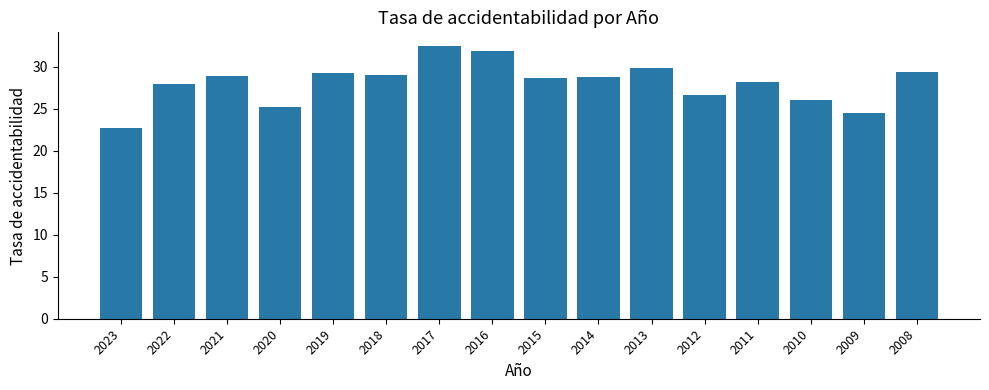

What is the value of the 9th bar from the left?

28.7